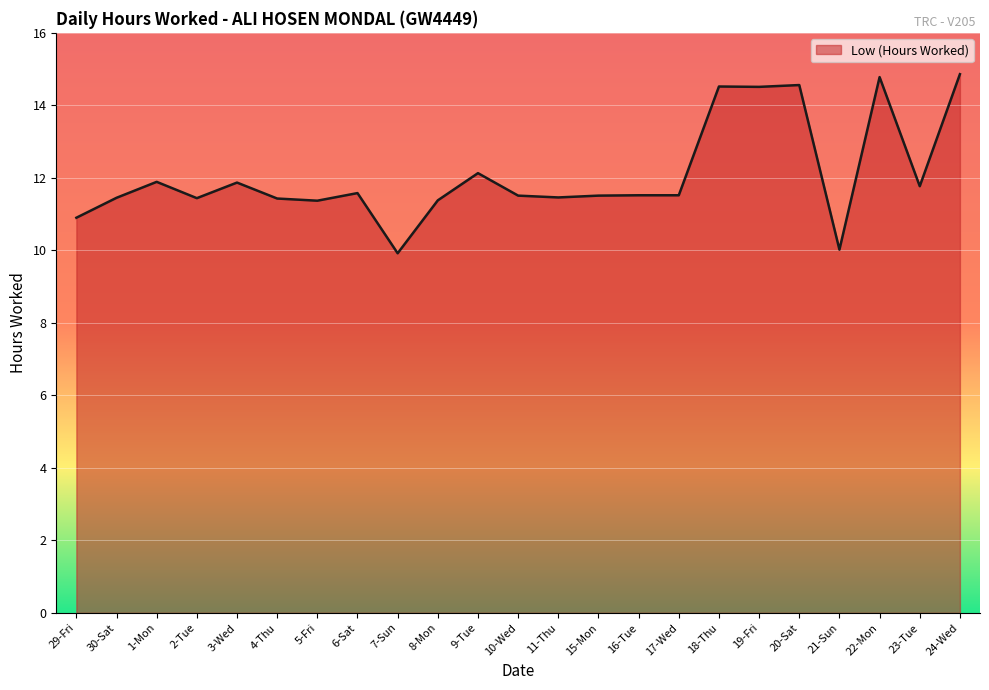

What is the sum of the values at 4-Thu and 8-Mon?

22.8